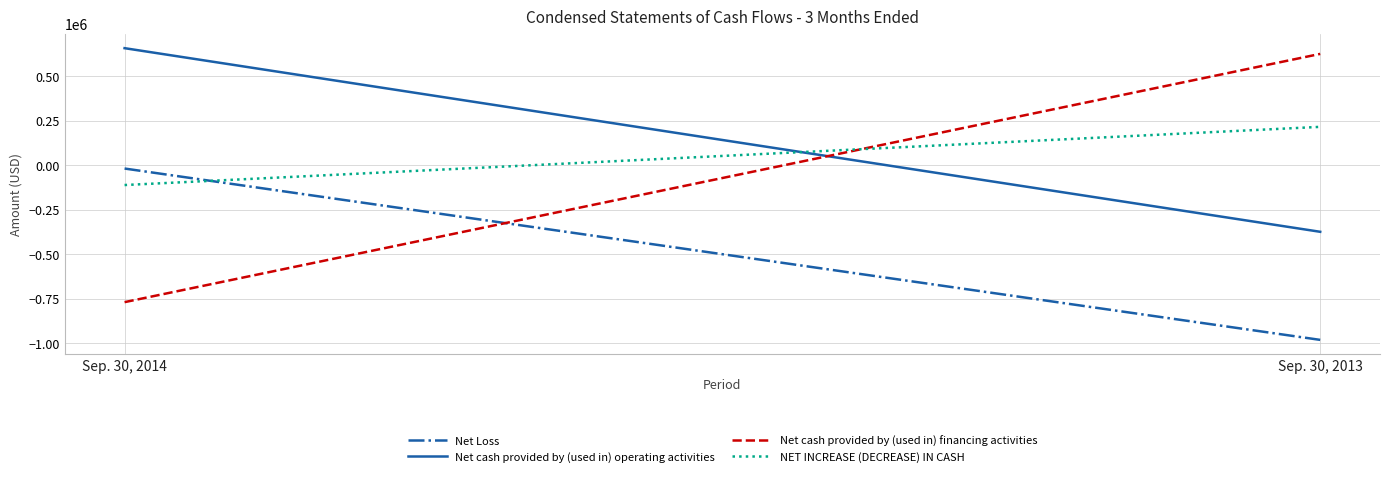

What is the value of the NET INCREASE (DECREASE) IN CASH point at the 2nd from the left?

216206